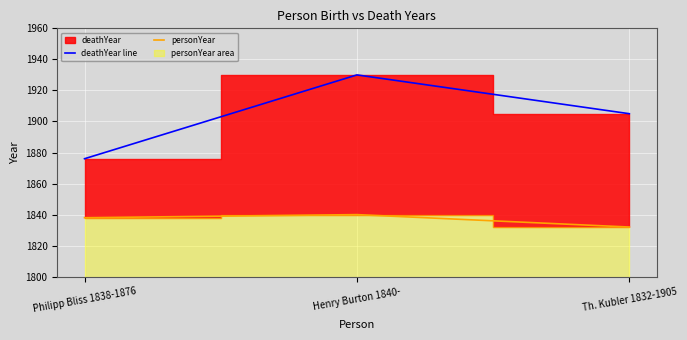

At which category does the chart reach its minimum across all series?

Th. Kubler 1832-1905